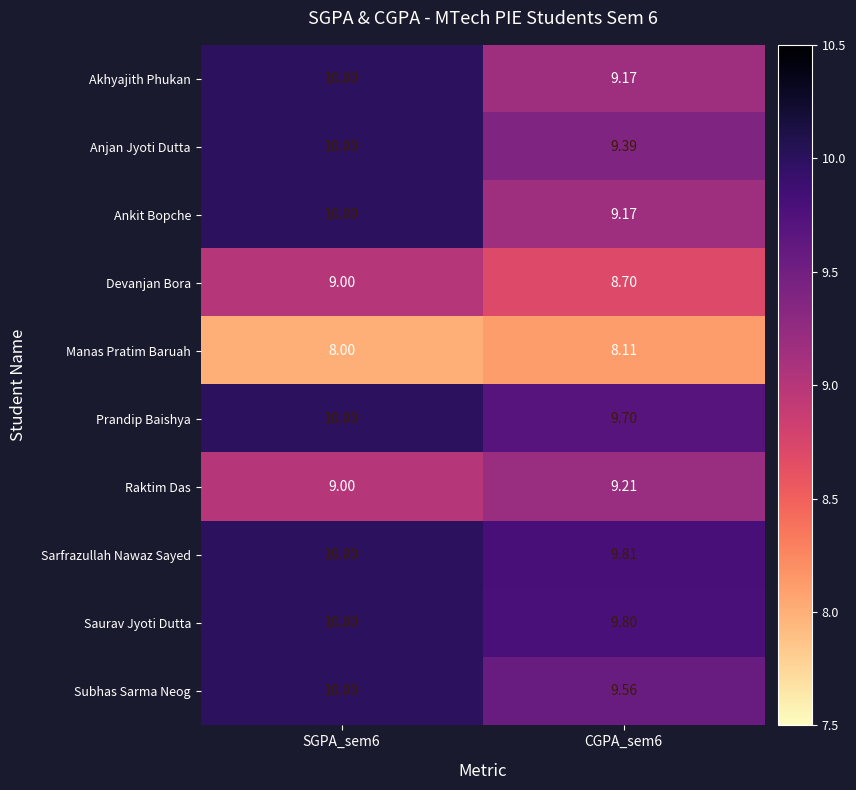

Is the value of Raktim Das at SGPA_sem6 greater than the value of Akhyajith Phukan at CGPA_sem6?

No